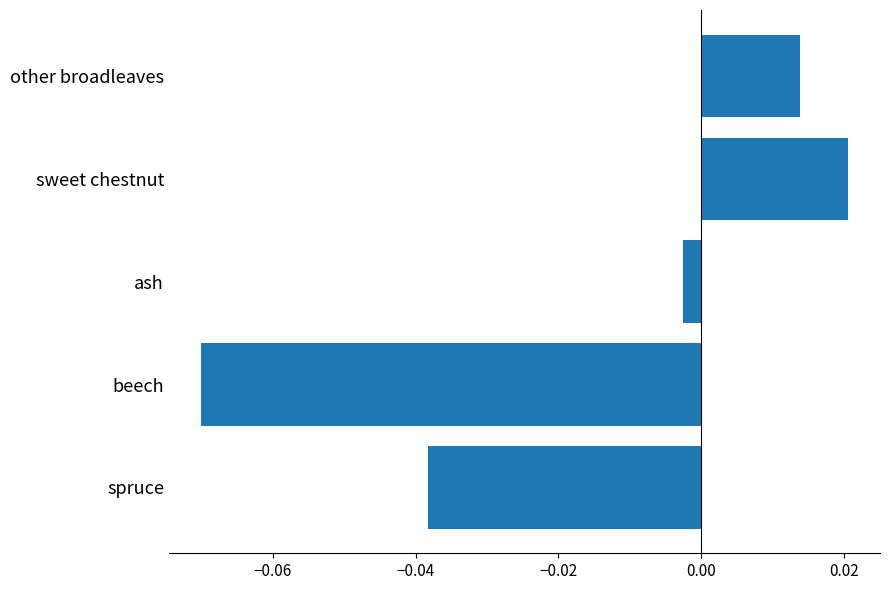

At which category does the chart reach its minimum across all series?

beech